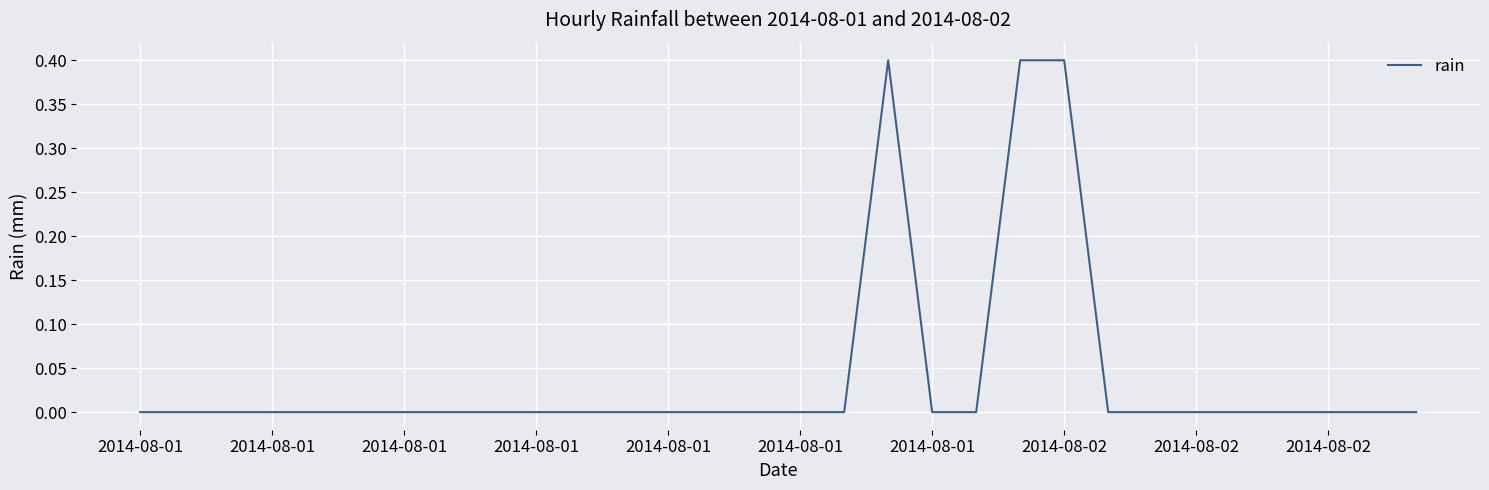

What is the maximum value shown in the chart?

0.4